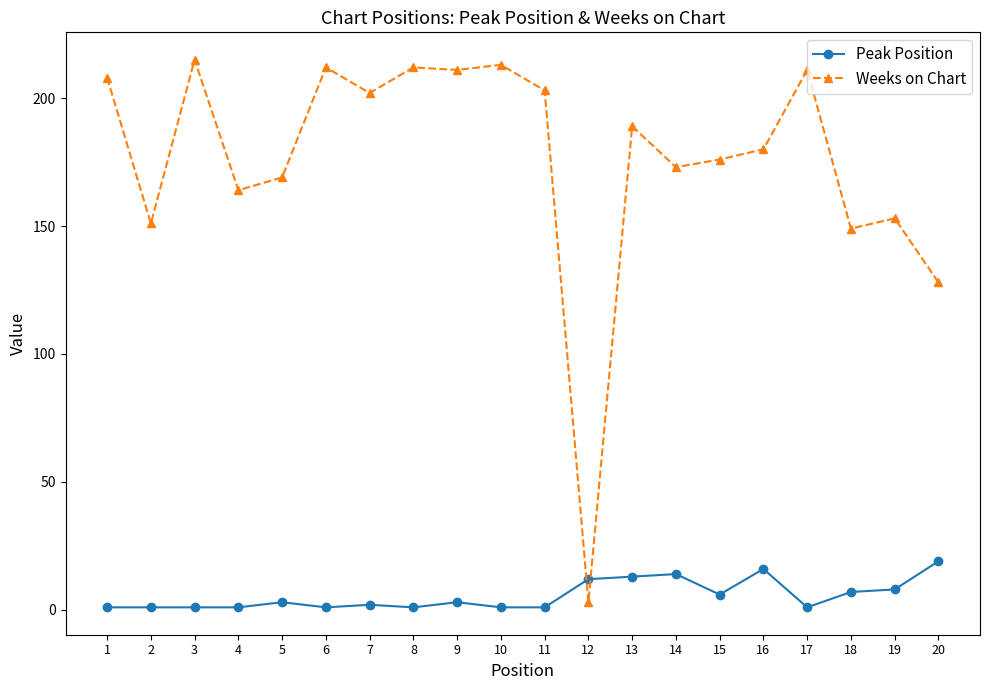

Between 15 and 17, which series saw the biggest shift?

Weeks on Chart